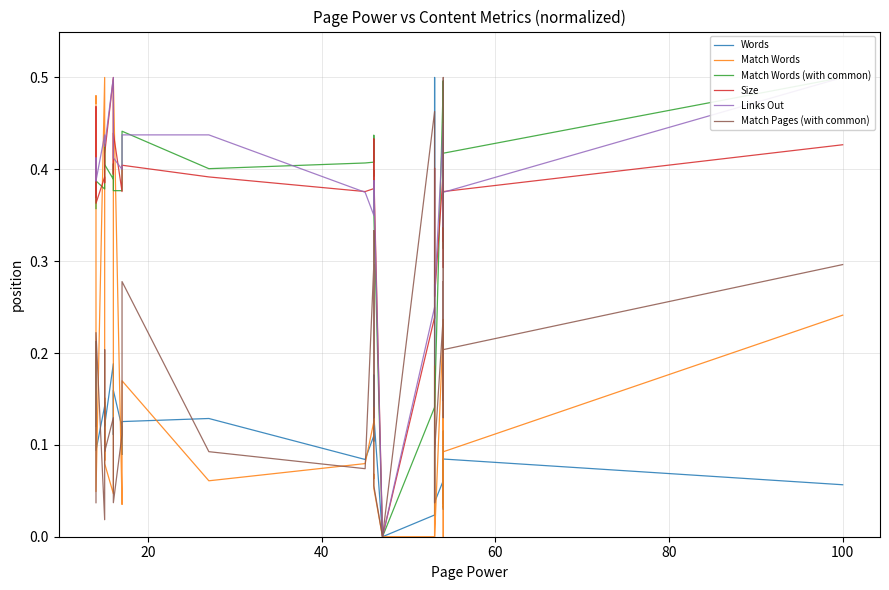

Which series has the largest total across all categories?

Links Out